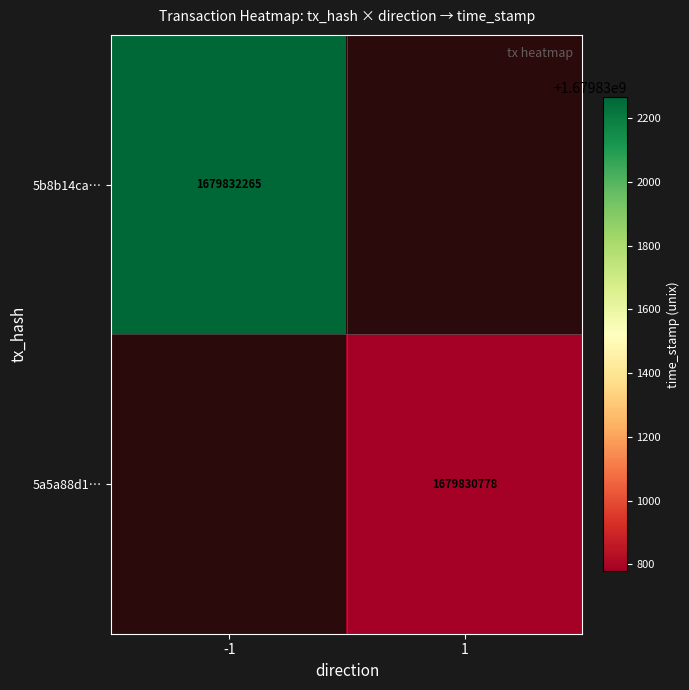

Is the value of 5a5a88d186a6915555607abc103c8ea5233f59b at direction greater than the value of 5b8b14ca52594e04d7ea6c22016f74f9d4aa67a at time_stamp?

No